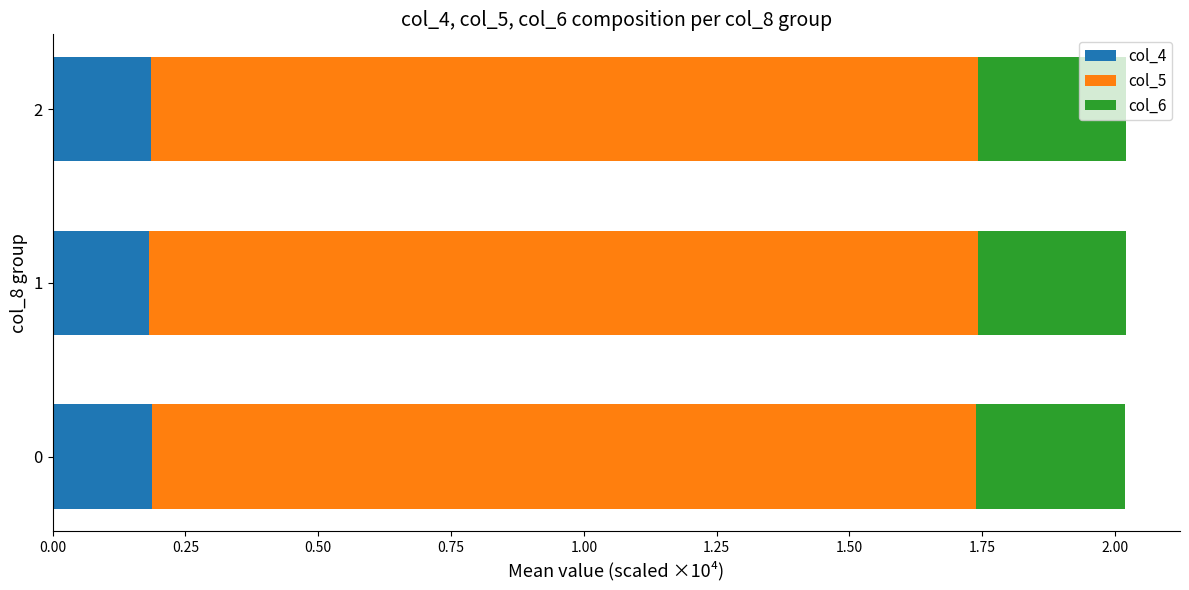

The value of col_4 at 1 is 0.1. True or false?

False